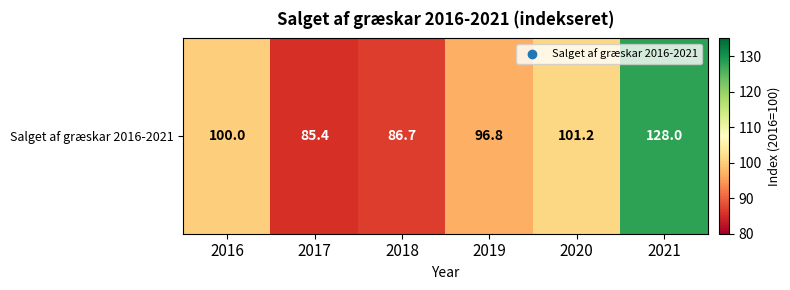

Reading left to right, transcribe all the data shown in this chart.

2016=100.0	2017=85.4	2018=86.7	2019=96.8	2020=101.2	2021=128.0